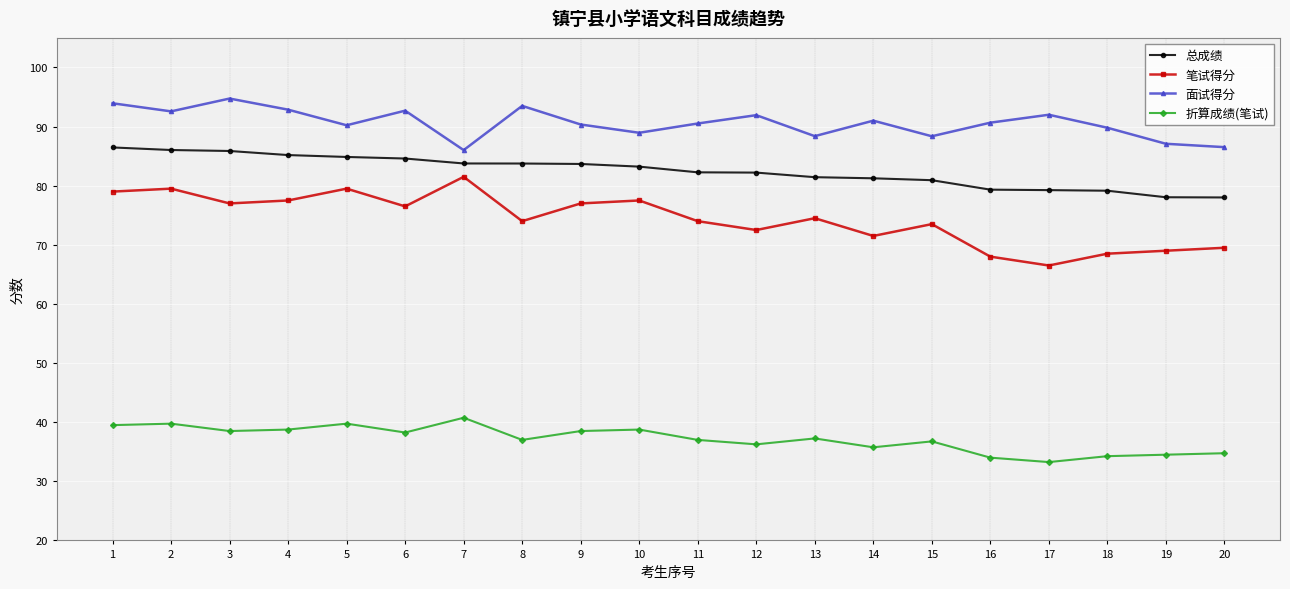

What is the sum of the 总成绩 values at 5 and 7?

168.6